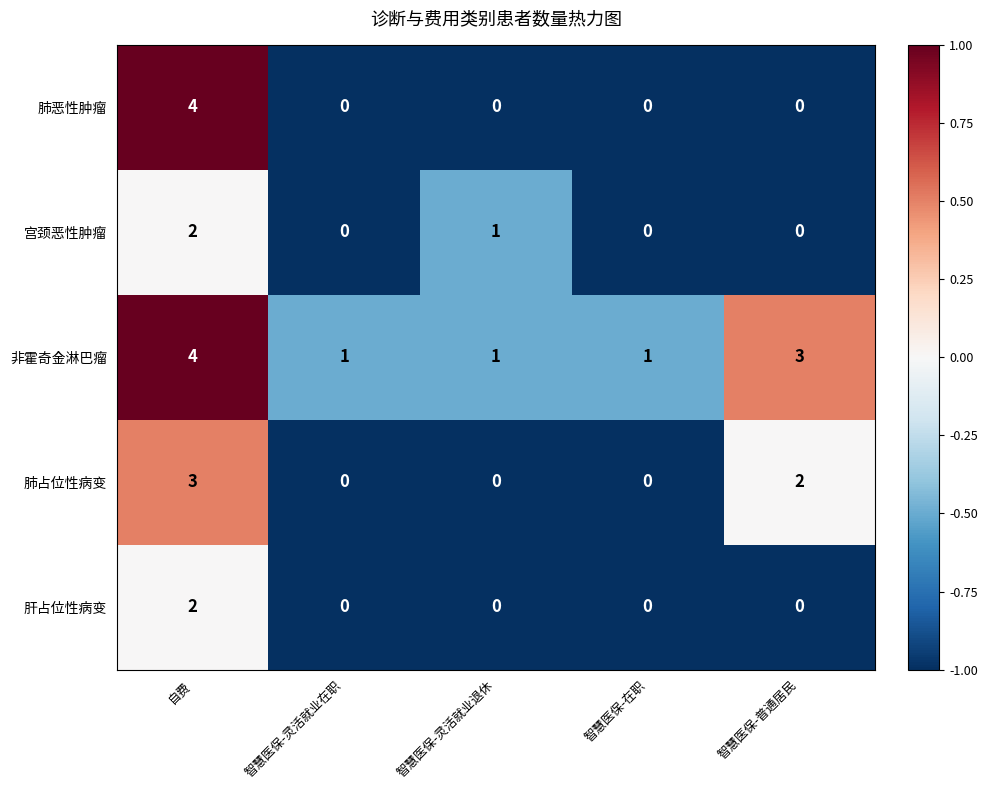

Reading left to right, extract all data points from this chart.

肺恶性肿瘤: 4	0	0	0	0
宫颈恶性肿瘤: 2	0	1	0	0
非霍奇金淋巴瘤: 4	1	1	1	3
肺占位性病变: 3	0	0	0	2
肝占位性病变: 2	0	0	0	0